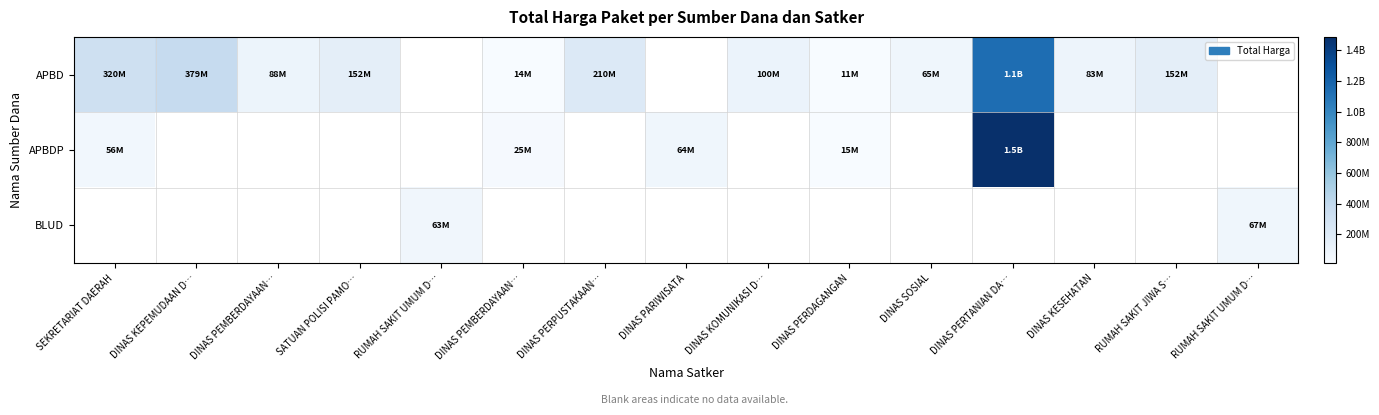

What is the greatest value displayed?

1486800150.0